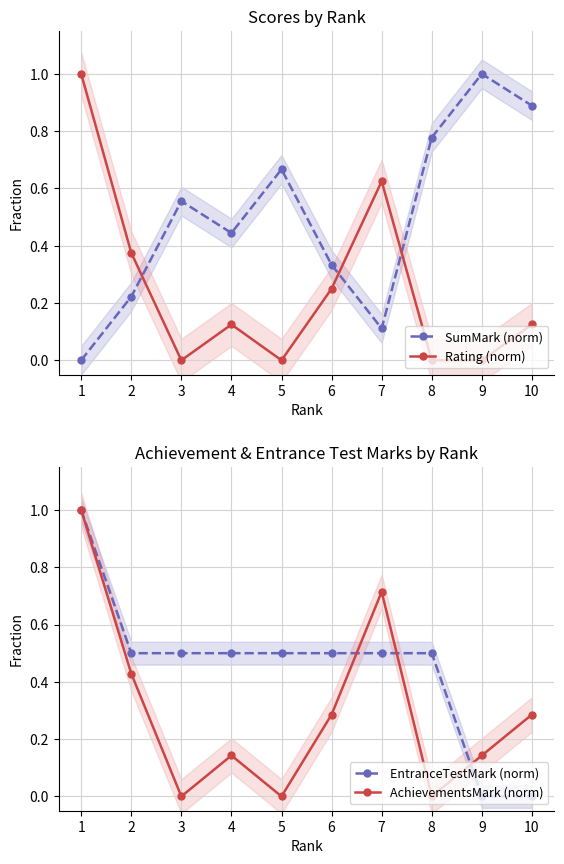

At which label is SumMark (norm) closest to 0?

1